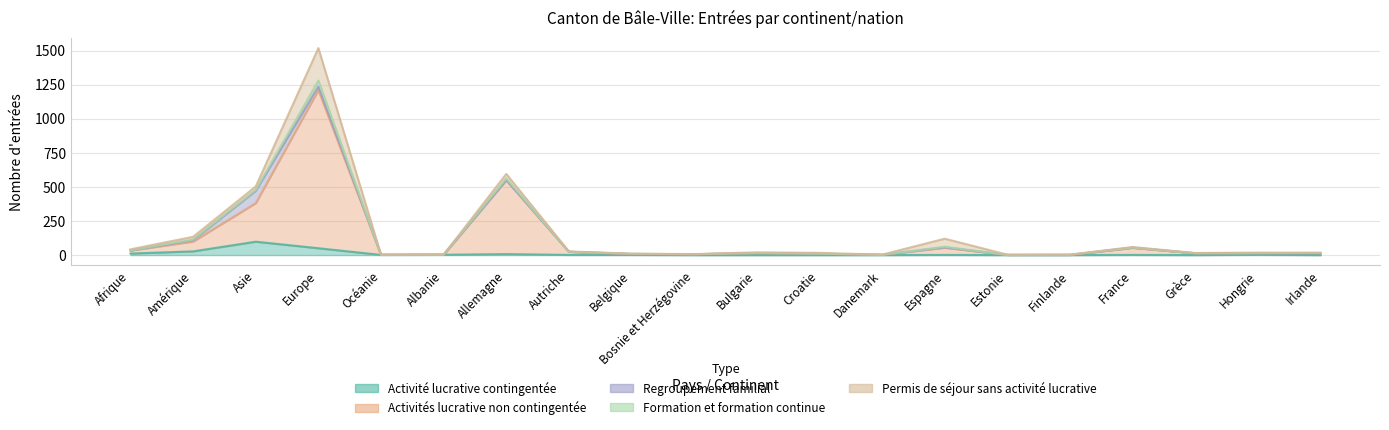

True or false: Regroupement familial and Activité lucrative contingentée intersect in this chart.

False